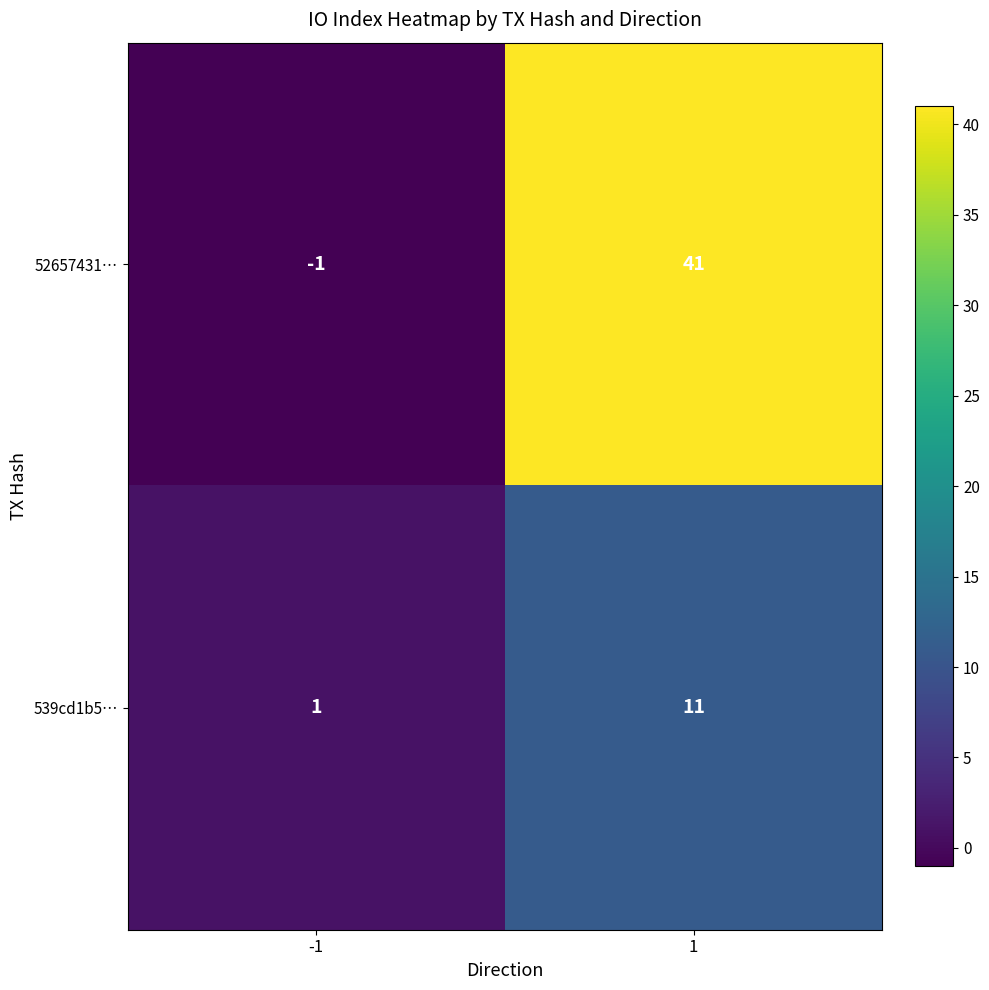

What is the difference between the 52657431… values at 1 and -1?

42